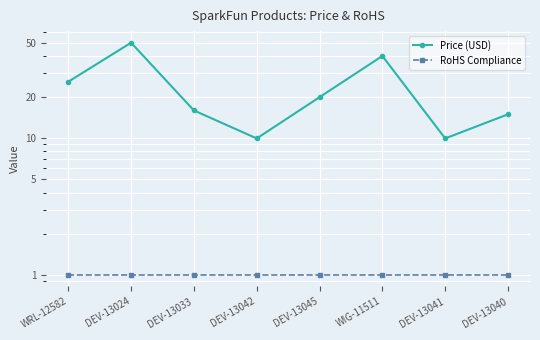

What is the minimum value shown in the chart?

1.0